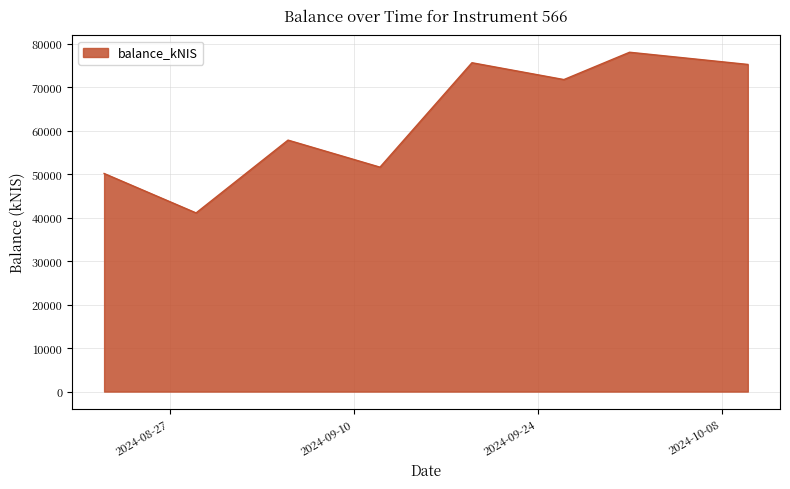

How many interior local peaks (higher than both neighbors) does the data have?

3